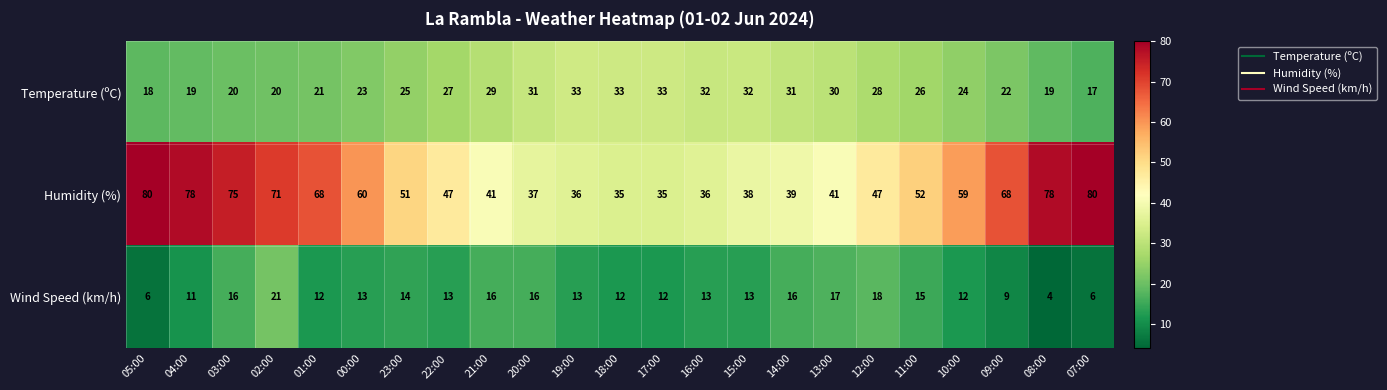

At 08:00, list the series in order from smallest to largest.

Wind Speed (km/h), Temperature (ºC), Humidity (%)